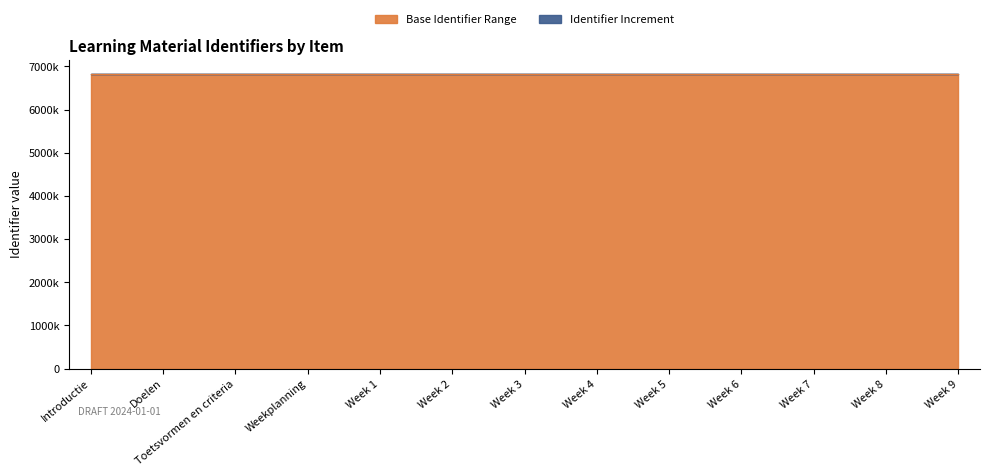

What is the label of the 6th point from the left?

Week 2